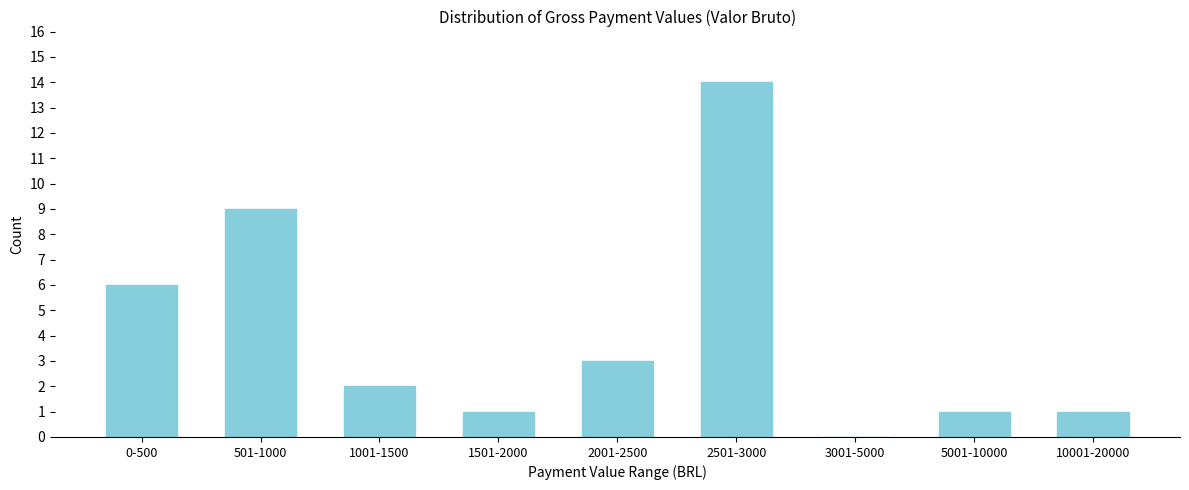

Reading right to left, what are all the values shown in this chart?

10001-20000=1	5001-10000=1	3001-5000=0	2501-3000=14	2001-2500=3	1501-2000=1	1001-1500=2	501-1000=9	0-500=6